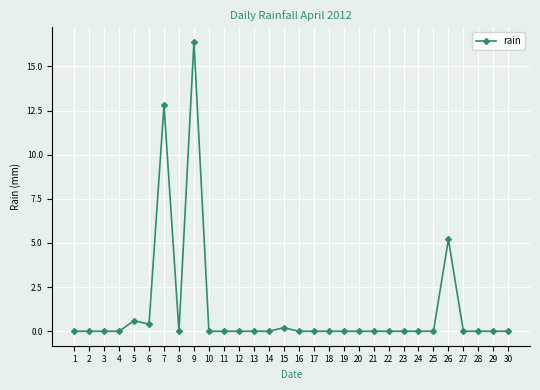

What is the sum of all values?

35.6